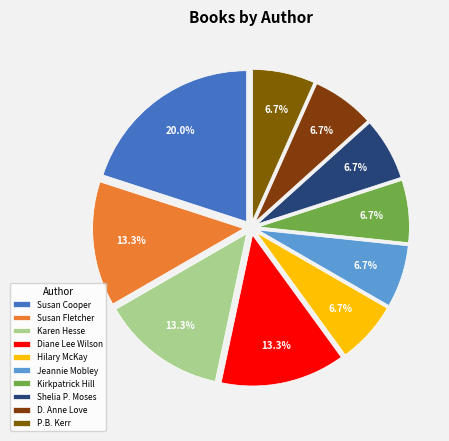

How many segments does this pie chart have?

10